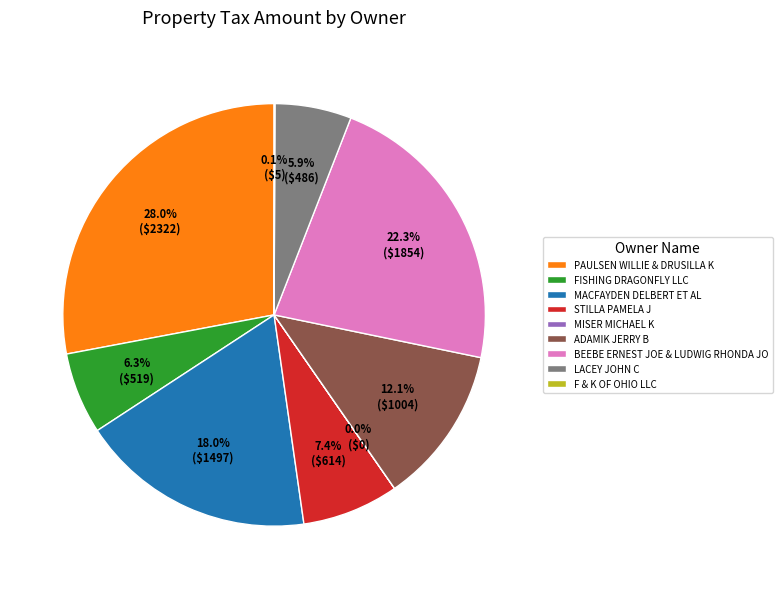

To the nearest percent, what percentage of the pie is STILLA PAMELA J?

7%